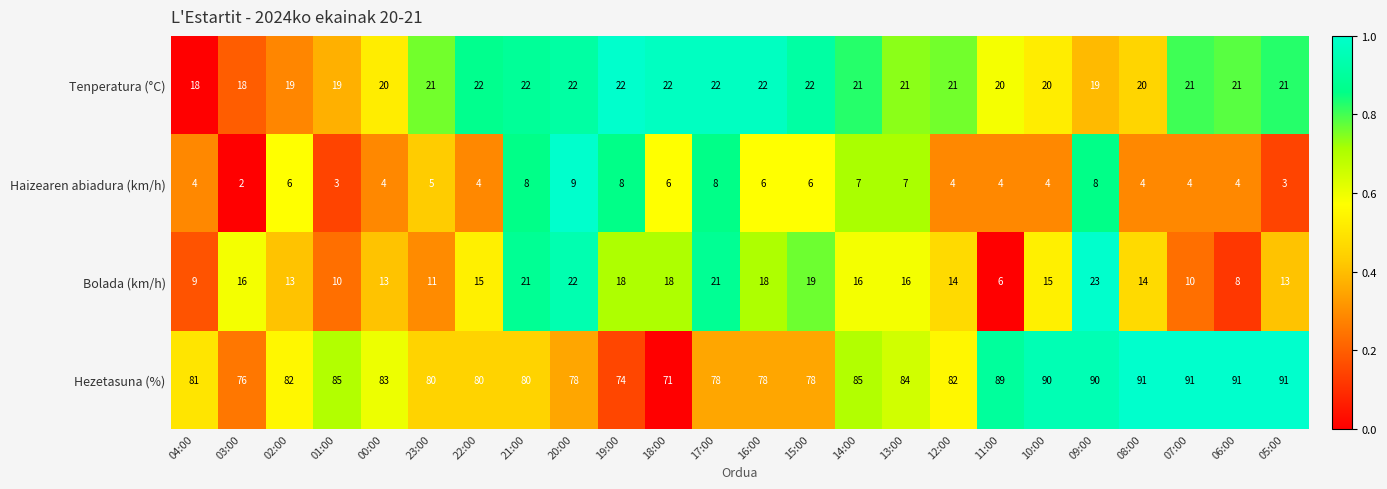

What is the average value of the Bolada (km/h) series?

15